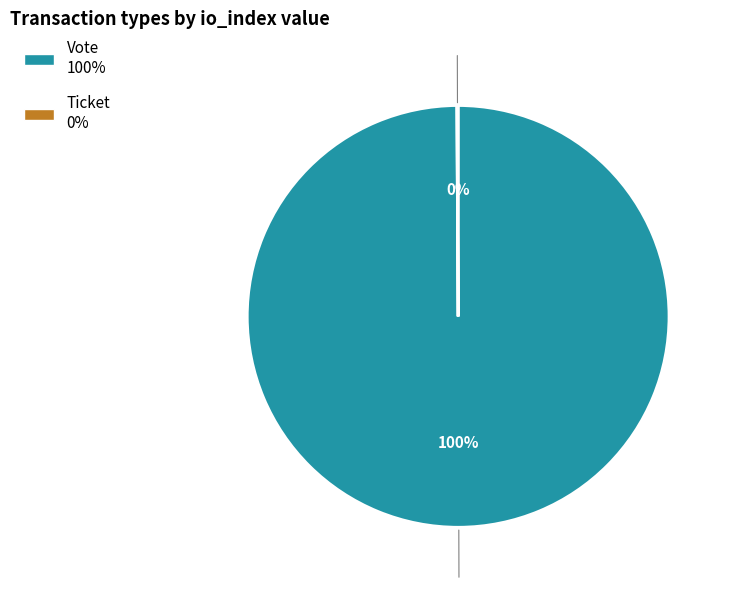

Which slice represents more than half of the pie?

Vote